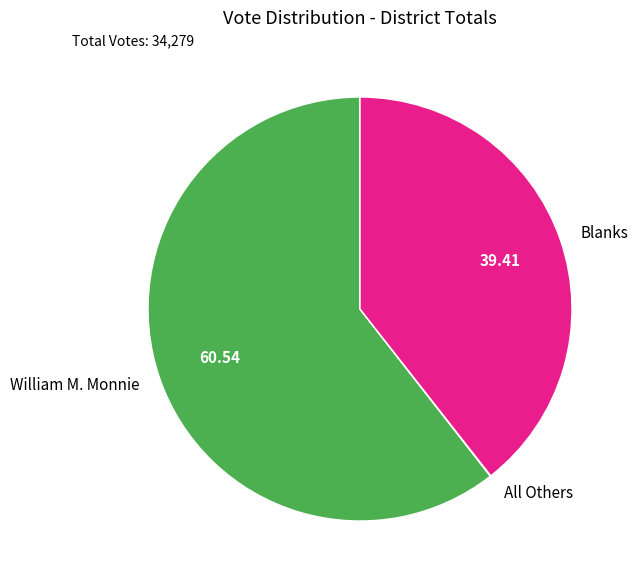

Is there any slice that represents more than half of the pie?

Yes